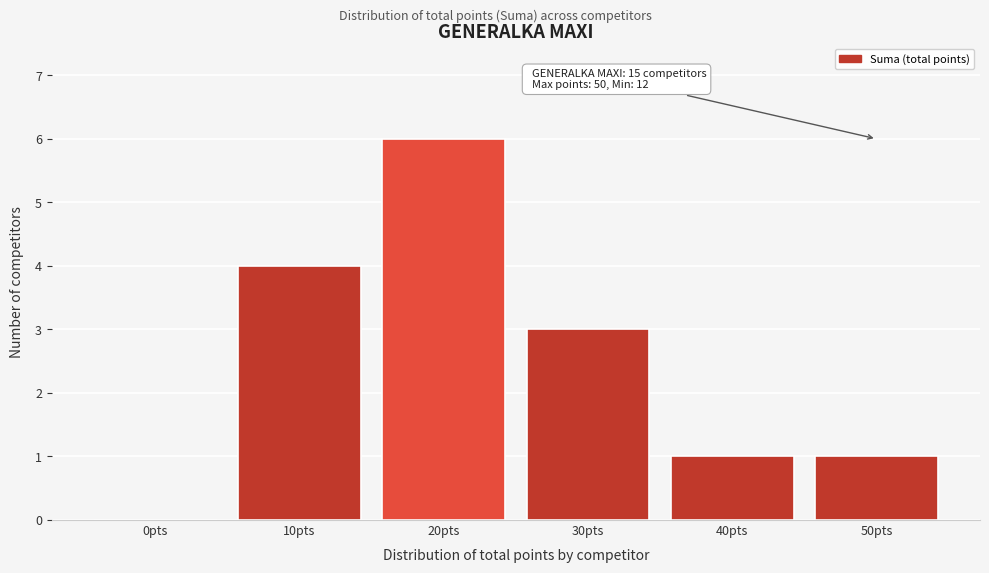

Reading right to left, list all the values displayed in this chart.

50pts=1	40pts=1	30pts=3	20pts=6	10pts=4	0pts=0